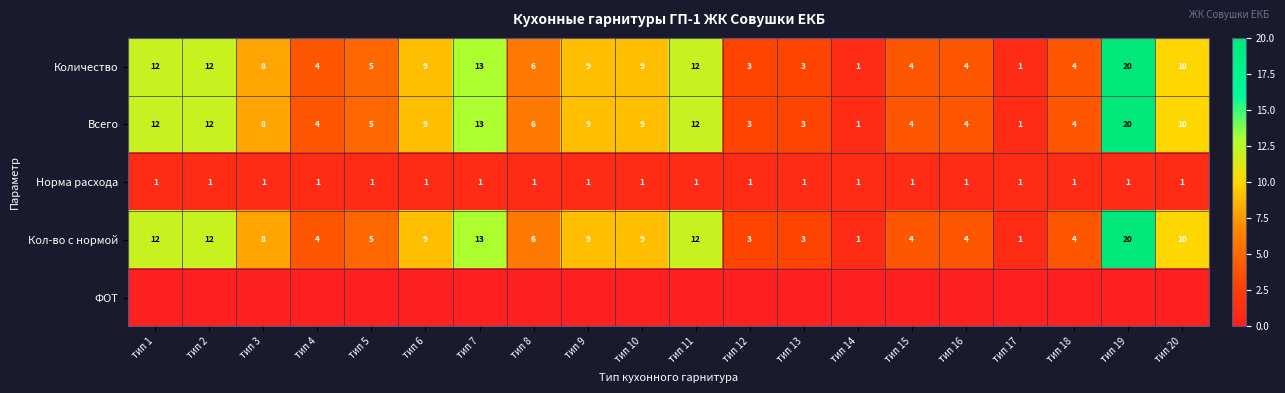

What is the total value across all series at тип 14?

4